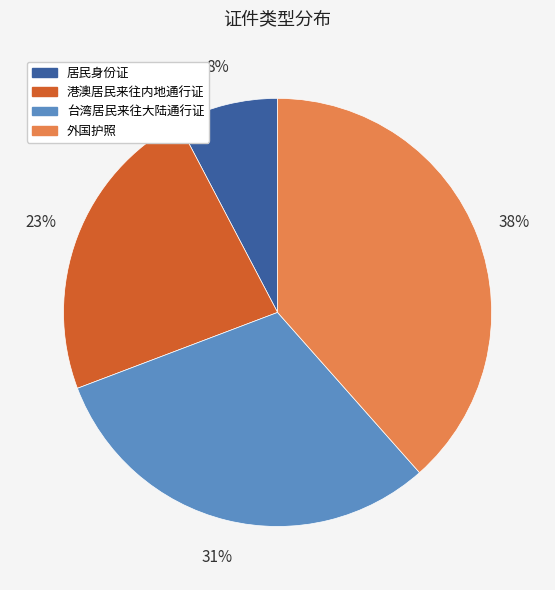

Rank the categories by value from lowest to highest.

居民身份证, 港澳居民来往内地通行证, 台湾居民来往大陆通行证, 外国护照